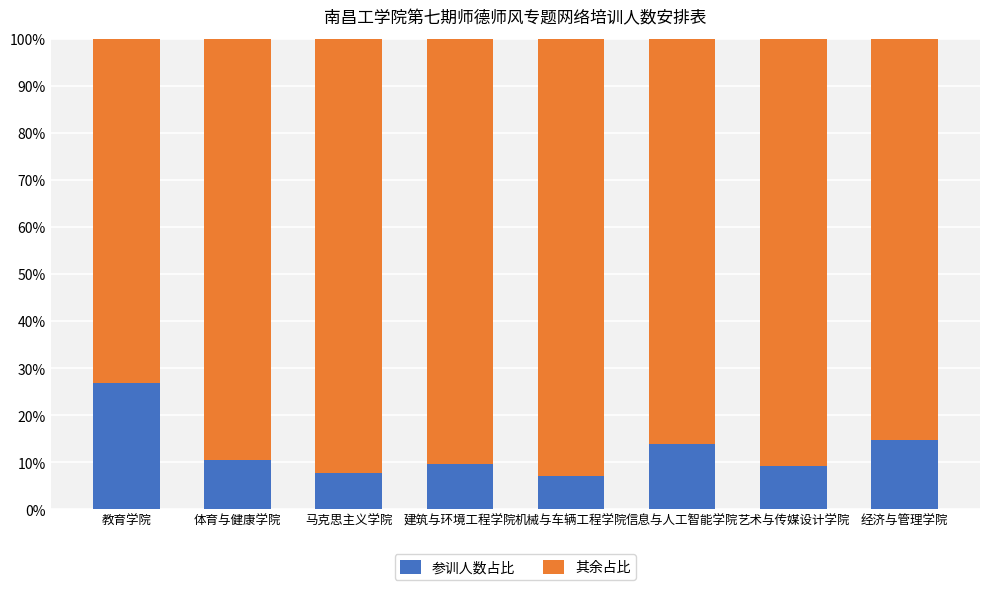

Does the chart contain stacked bars?

Yes